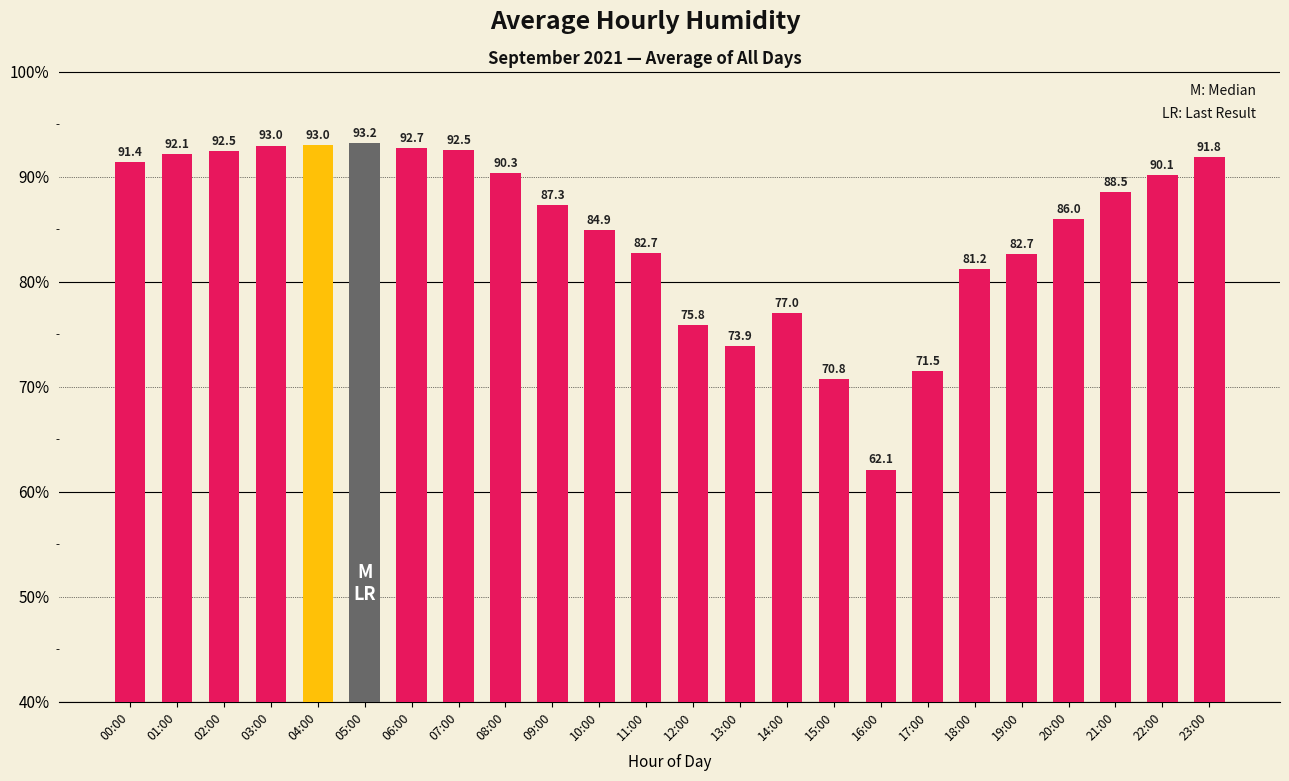

The value at 09:00 is 87.3. True or false?

True